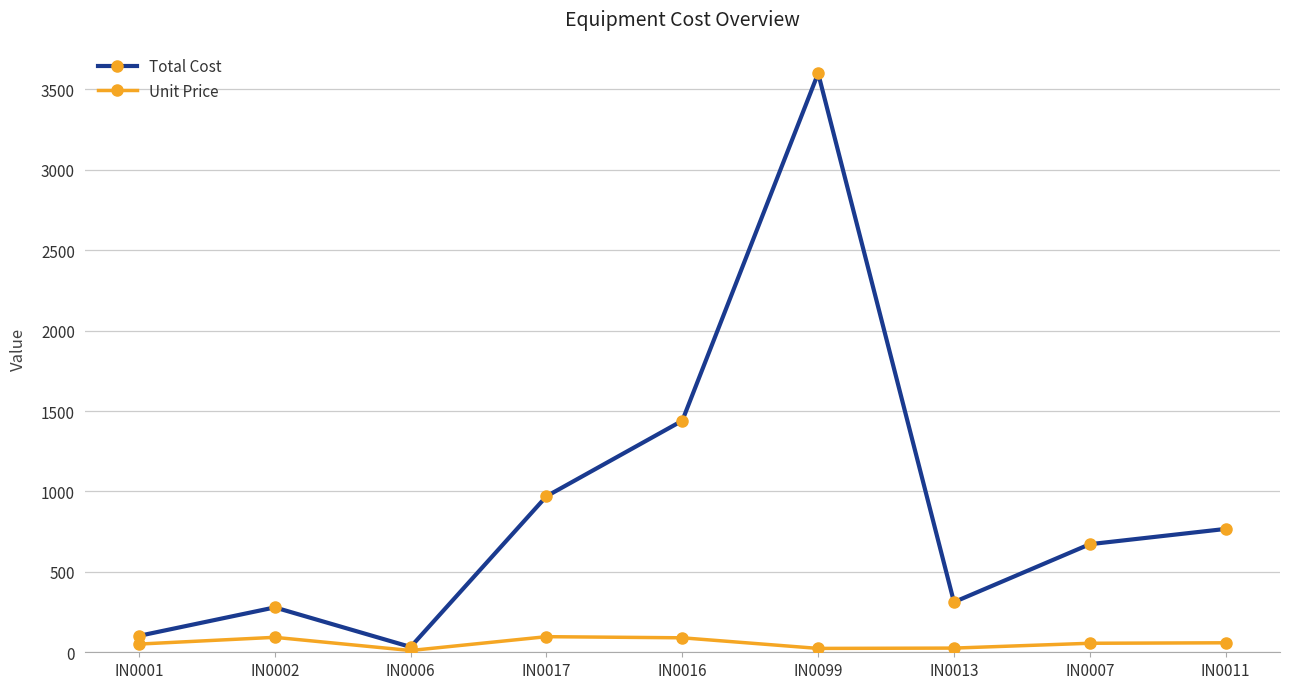

Where is the first local minimum for Total Cost?

IN0006